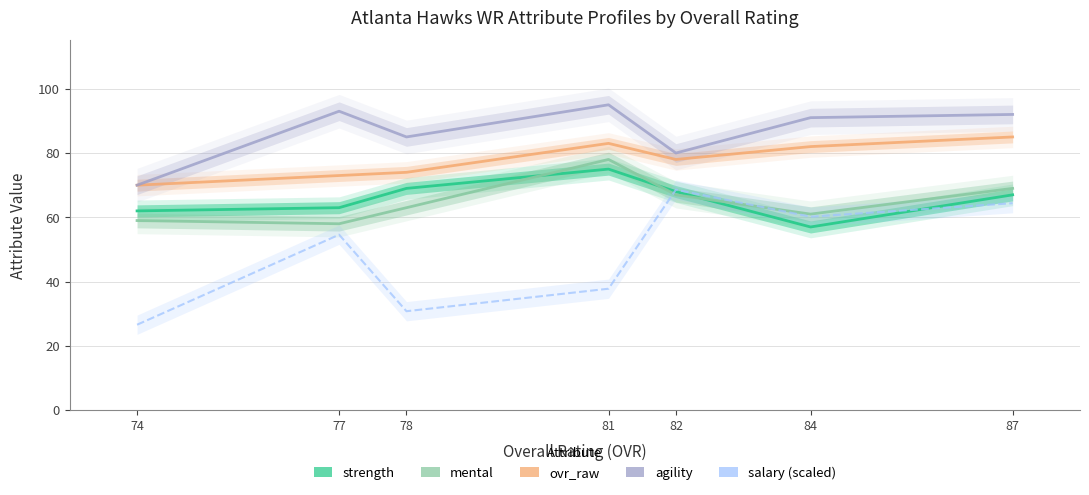

Reading left to right, list all the values displayed in this chart.

strength: 62.0	63.0	69.0	75.0	68.0	57.0	67.0
mental: 59.0	58.0	63.0	78.0	67.0	61.0	69.0
ovr_raw: 70.0	73.0	74.0	83.0	78.0	82.0	85.0
agility: 70.0	93.0	85.0	95.0	80.0	91.0	92.0
salary (scaled): 26.6	54.6	30.8	37.8	68.6	60.2	64.4